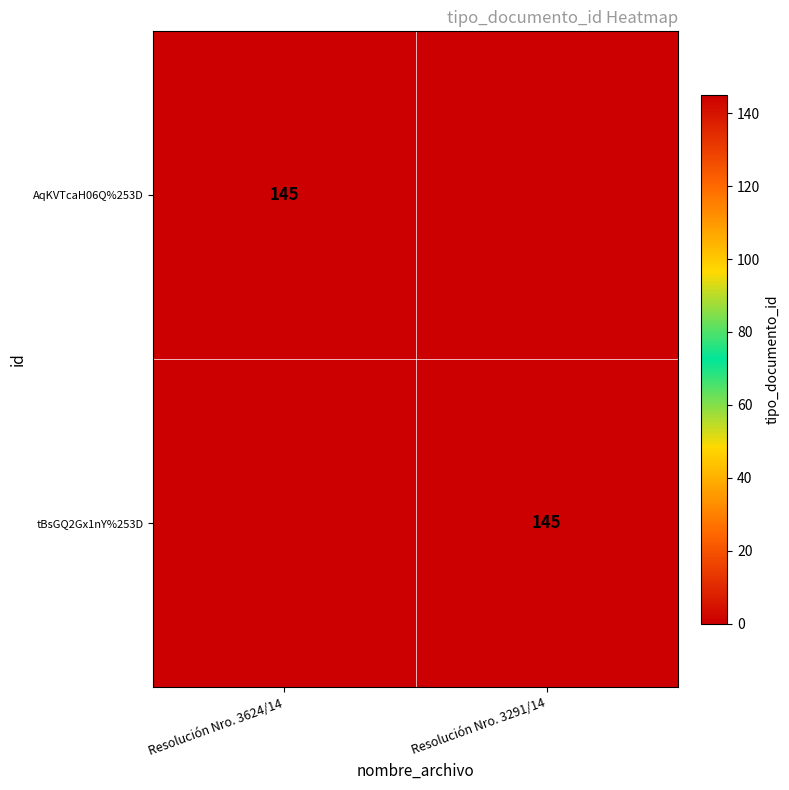

The value of AqKVTcaH06Q%253D at Resolución Nro. 3624/14 is 145. True or false?

True